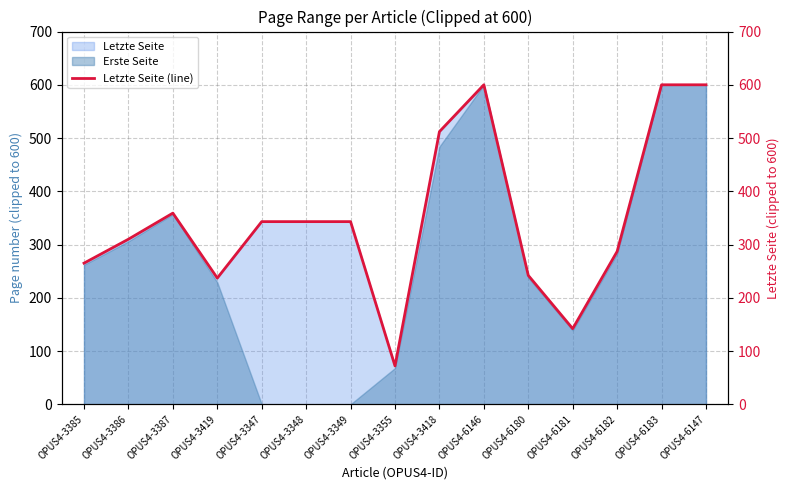

What is the change in value from OPUS4-3347 to OPUS4-3355?

-271